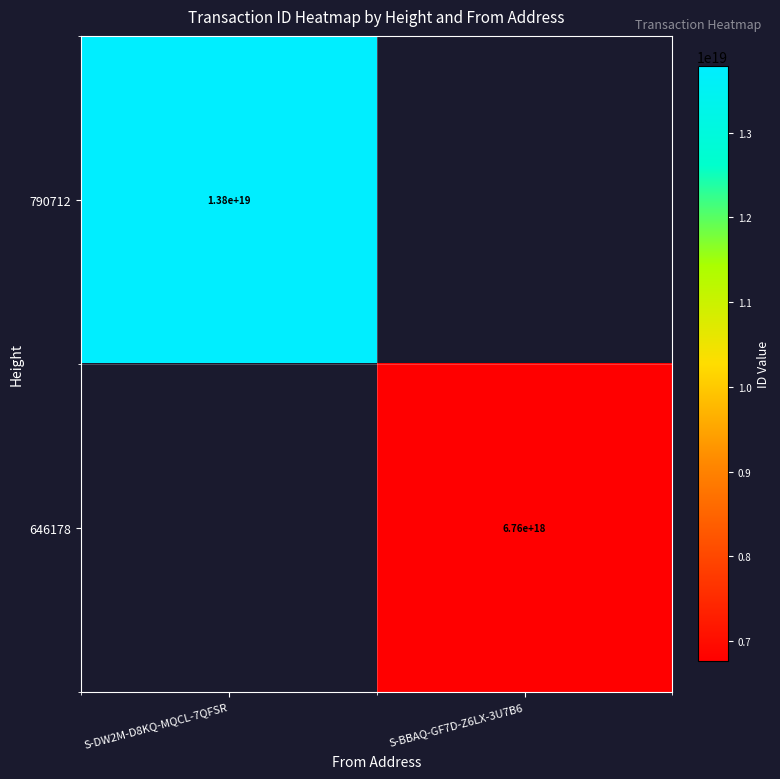

What is the spread (max minus min) of values at S-BBAQ-GF7D-Z6LX-3U7B6?

6762991823957353472